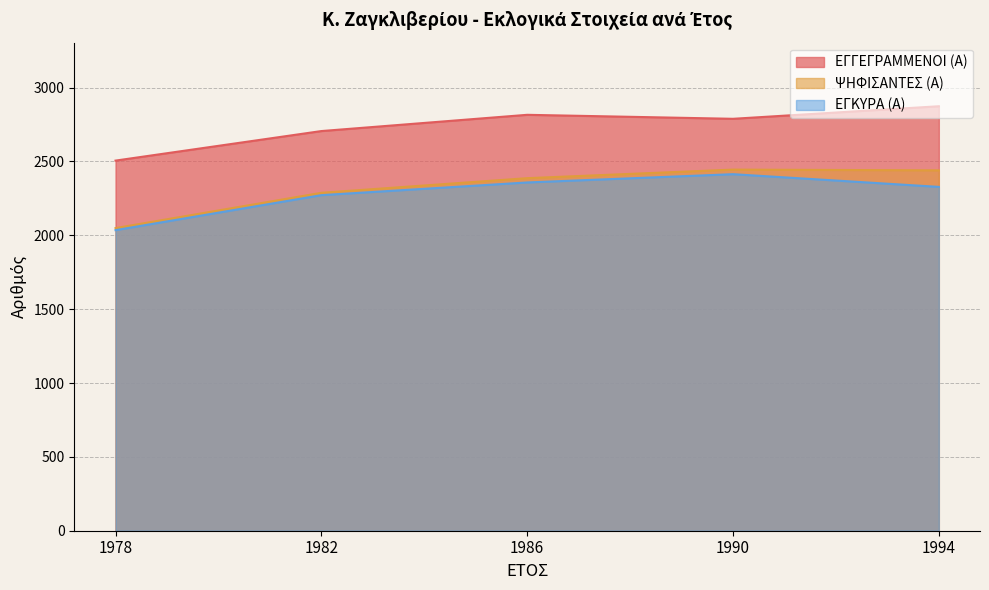

Where does the ΨΗΦΙΣΑΝΤΕΣ (Α) series first go above 2387?

1990